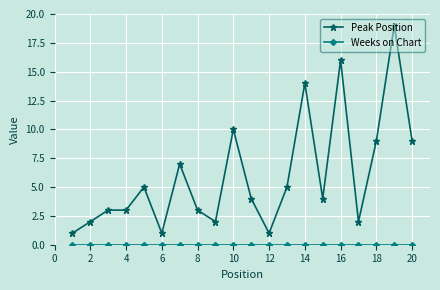

At how many categories does at least one series exceed 8?

6